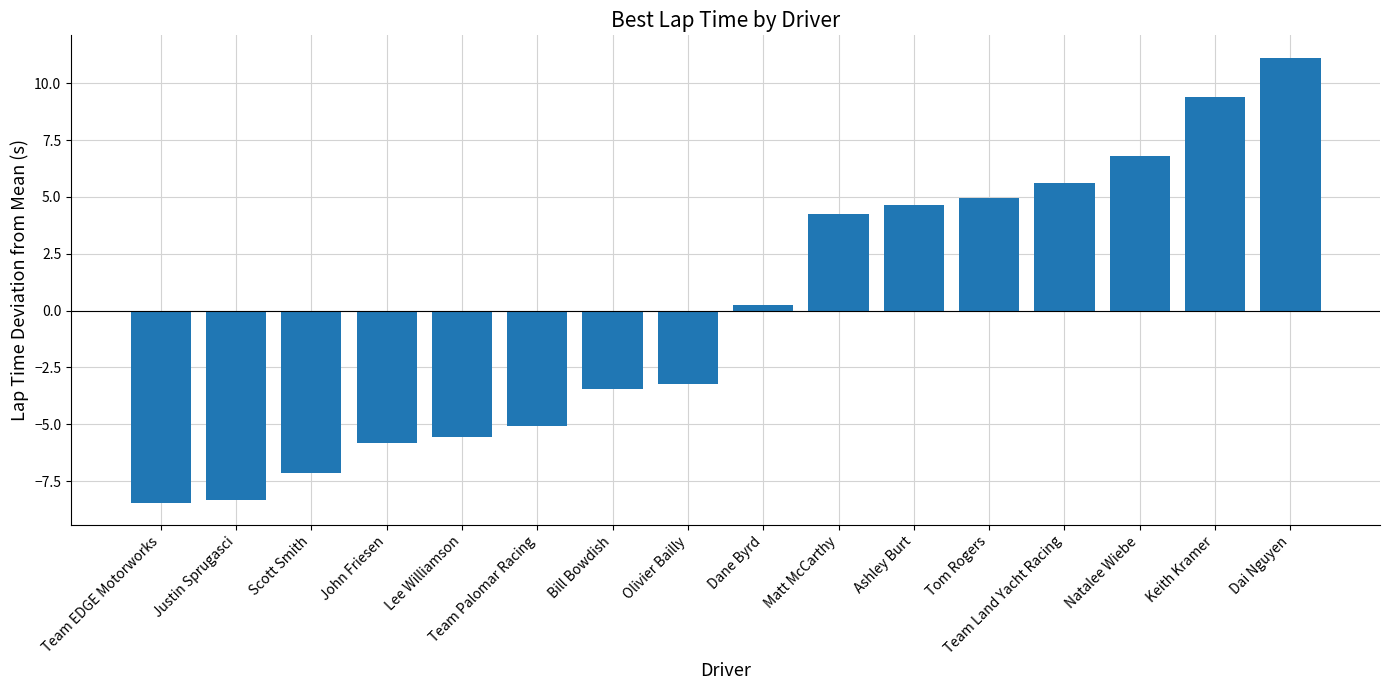

What position from the left is Ashley Burt?

11